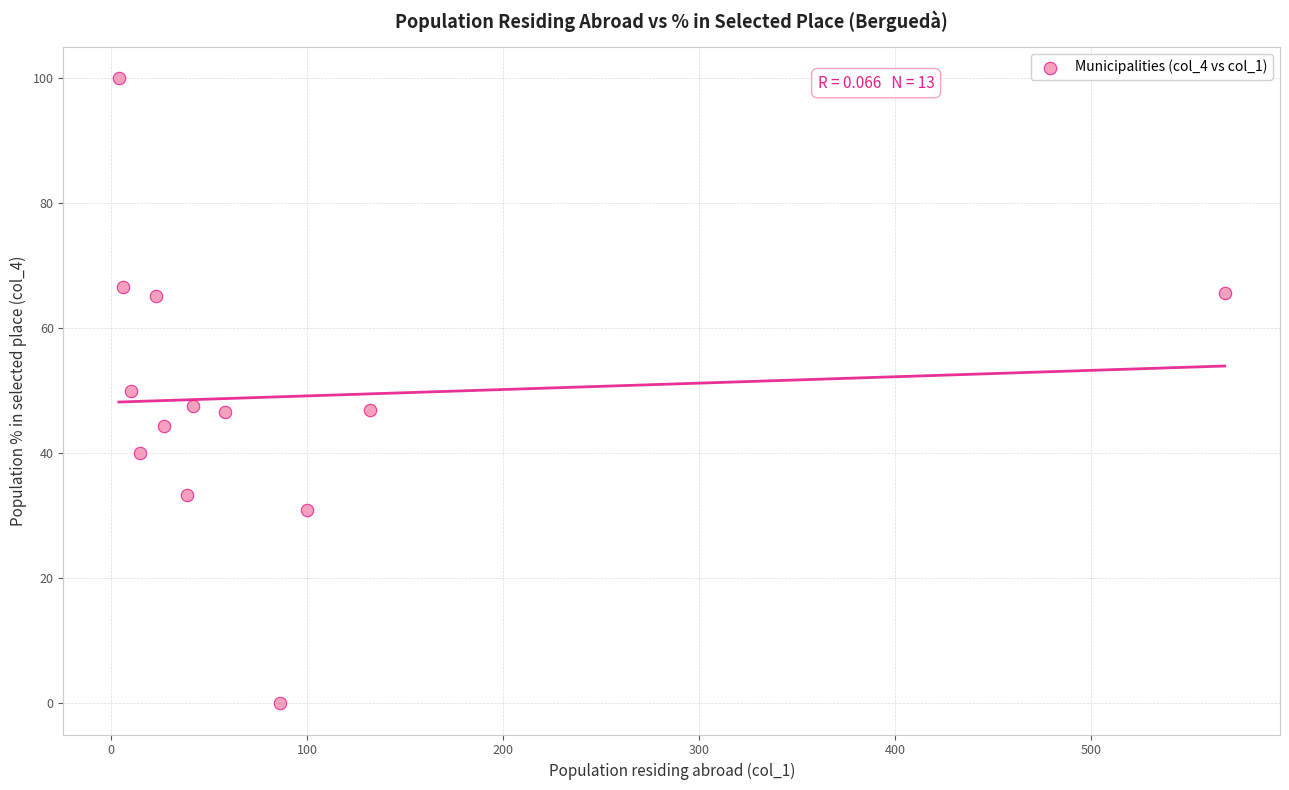

What is the range of Y values (max minus min)?

100.0